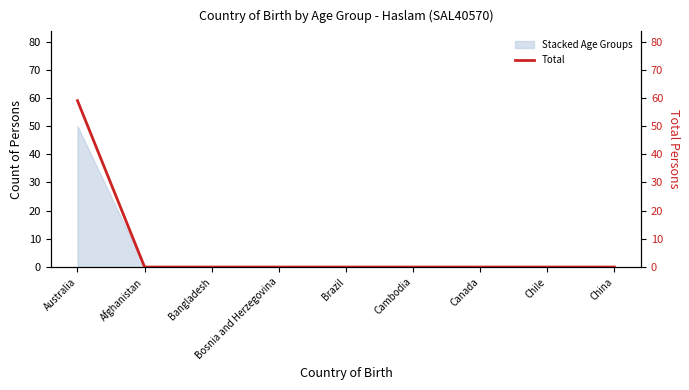

The chart shows a value of 28 at Afghanistan. True or false?

False